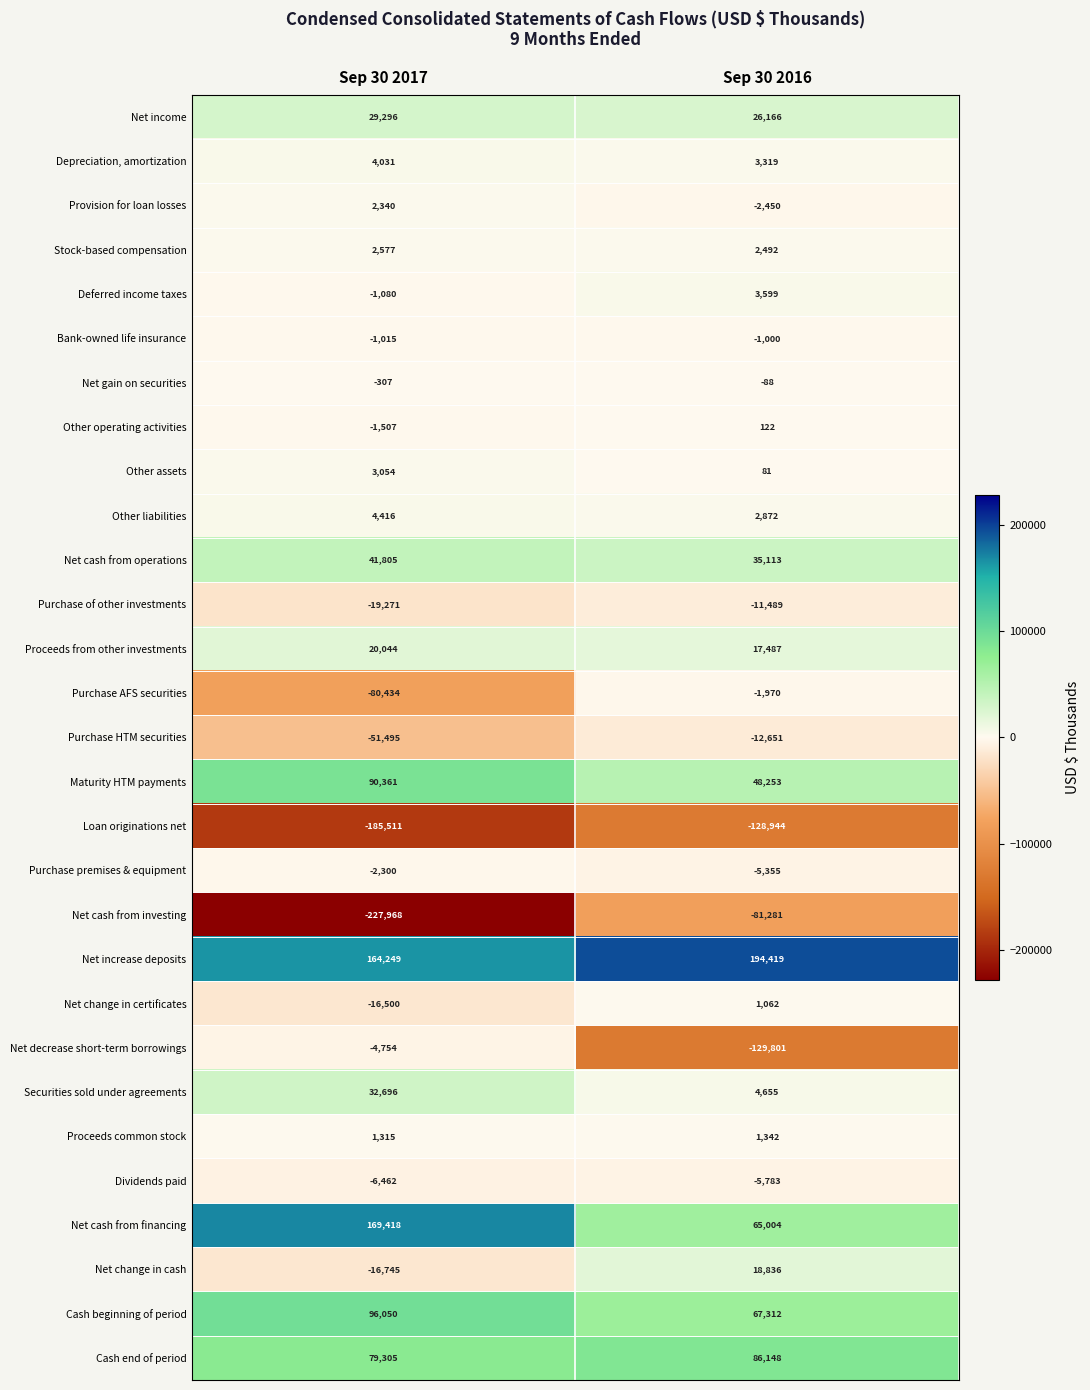

What is the spread (max minus min) of values at Sep 30 2017?

397386